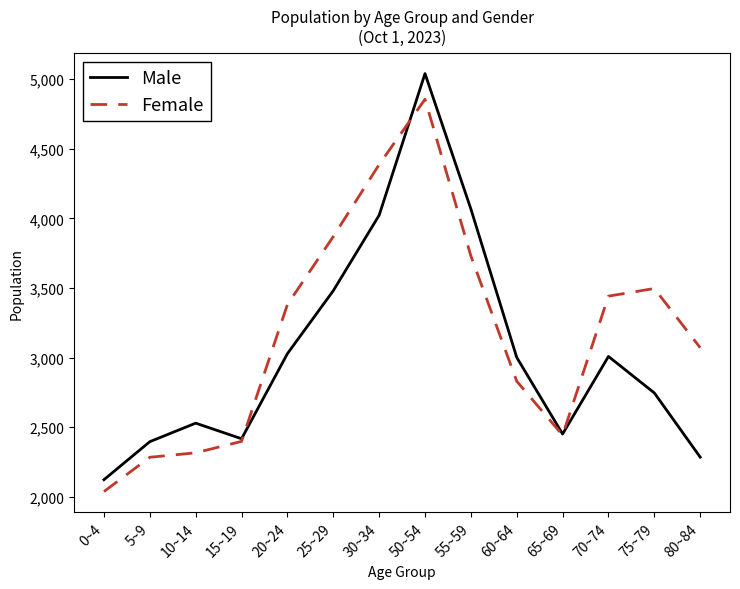

Which series has the largest total across all categories?

Female